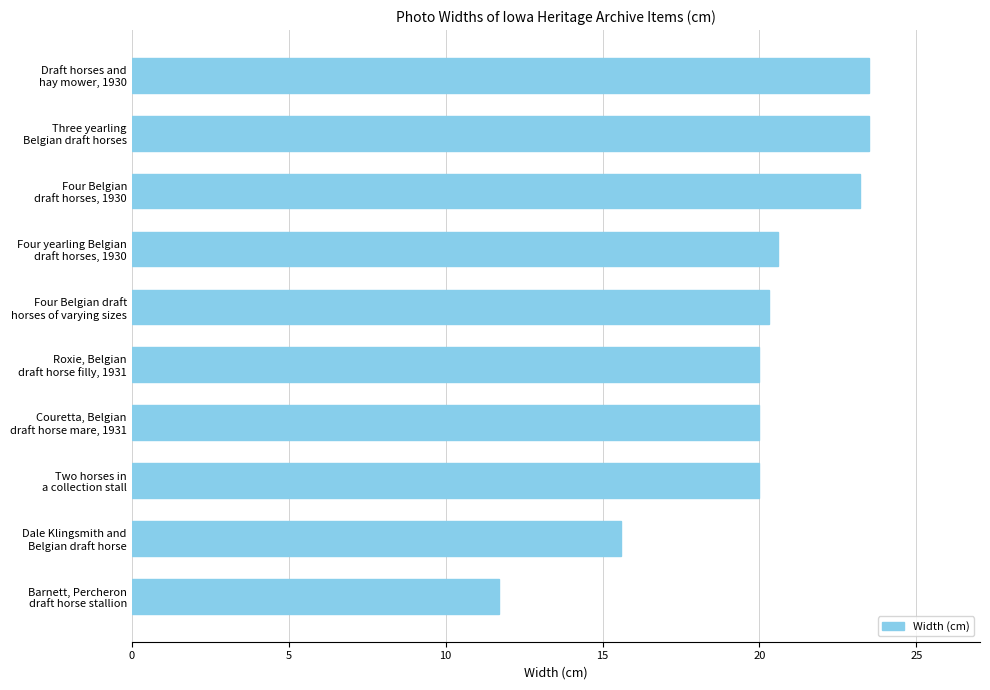

What is the sum of all values?

198.4